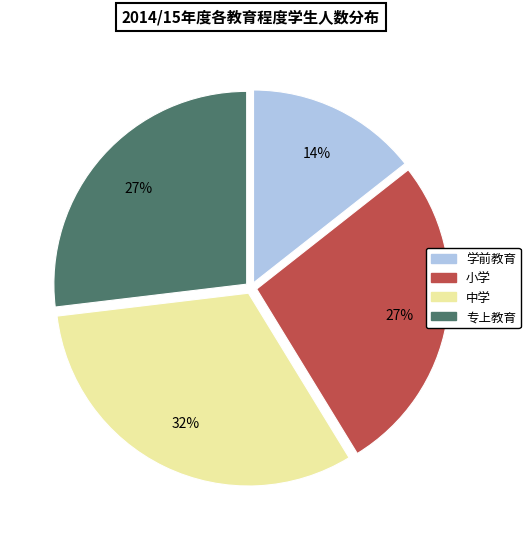

To the nearest percent, what is the combined percentage of 小学 and 中学?

59%